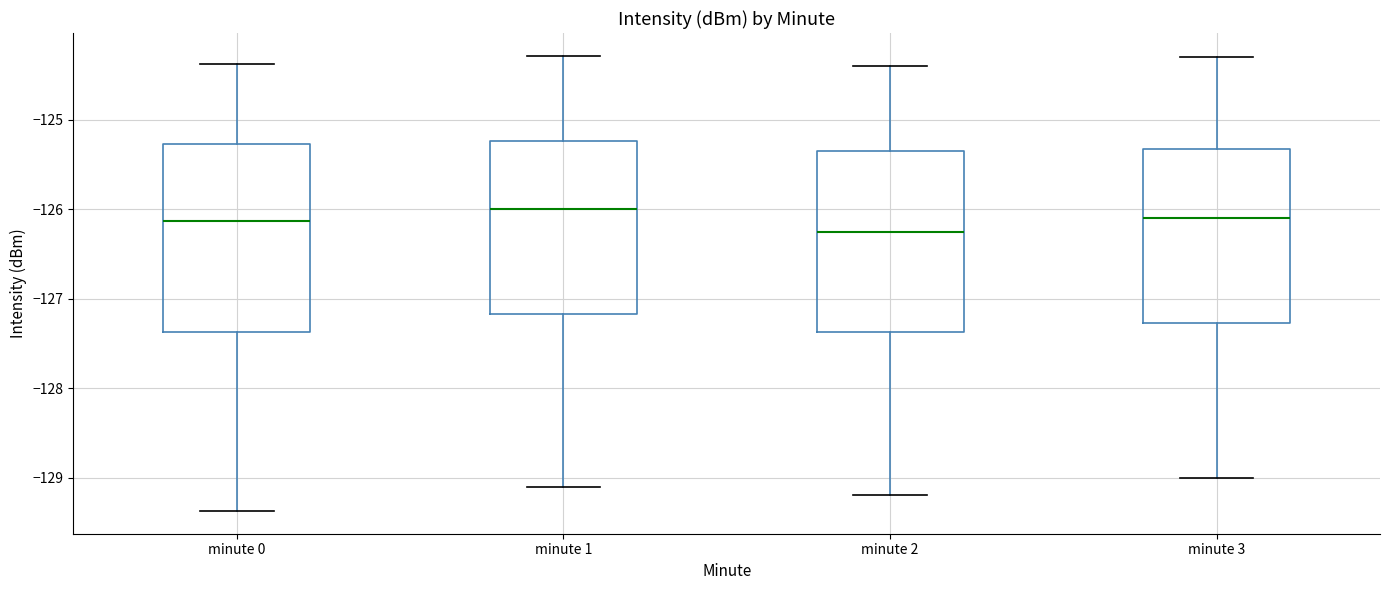

Reading left to right, transcribe this box plot: for each box, give where its median line is, the range the box spans, and where its two whiskers end, as read against the y-axis. The values are not printed on the chart, so give them approximately, as read against the axis.

minute 0: median -126.1, box -127.4 to -125.3, whiskers -129.4 to -124.4
minute 1: median -126.0, box -127.2 to -125.2, whiskers -129.1 to -124.3
minute 2: median -126.2, box -127.4 to -125.3, whiskers -129.2 to -124.4
minute 3: median -126.1, box -127.3 to -125.3, whiskers -129.0 to -124.3